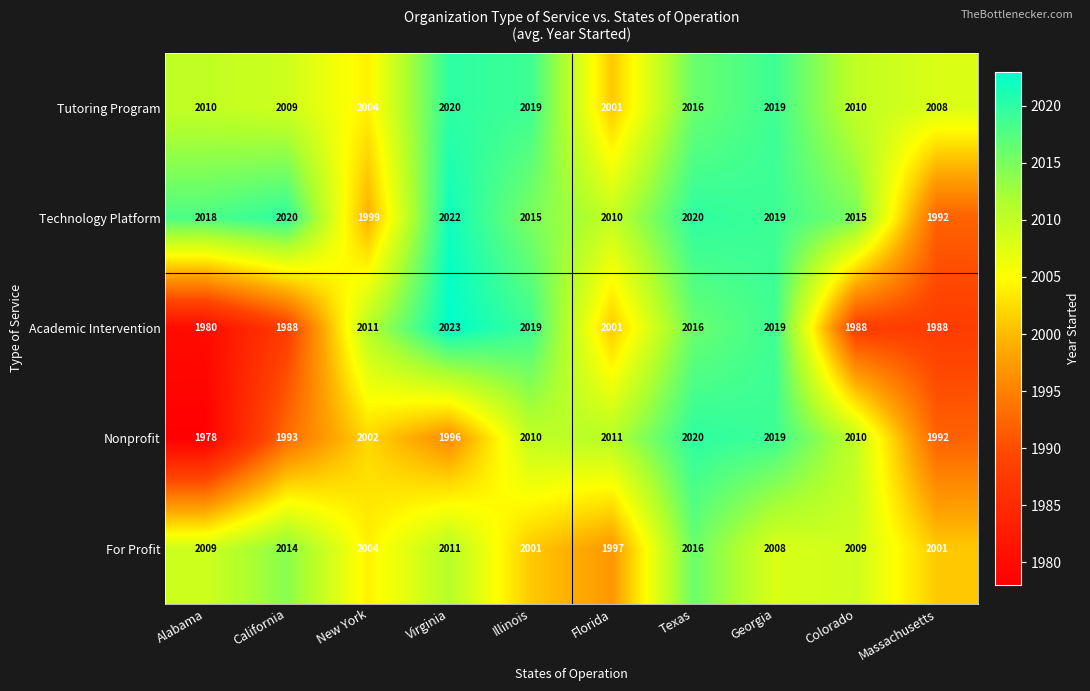

Which series has the largest range (max minus min)?

Academic Intervention